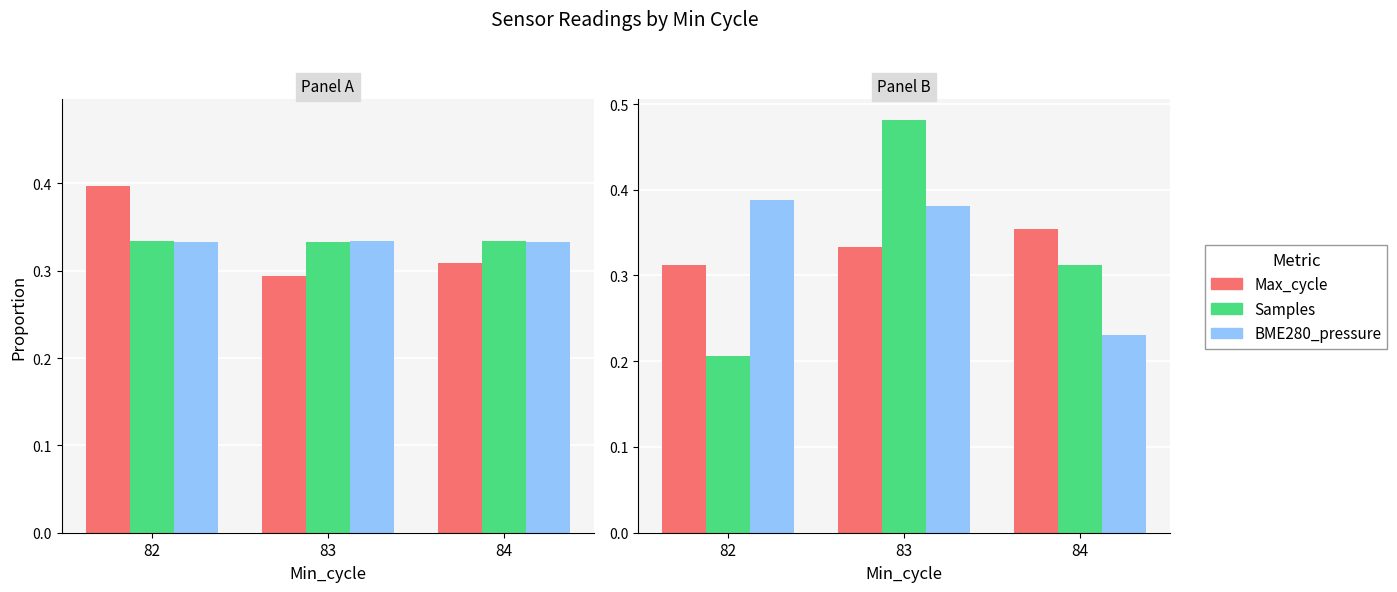

What is the value of the BME280_pressure bar at the 2nd from the left?

0.4